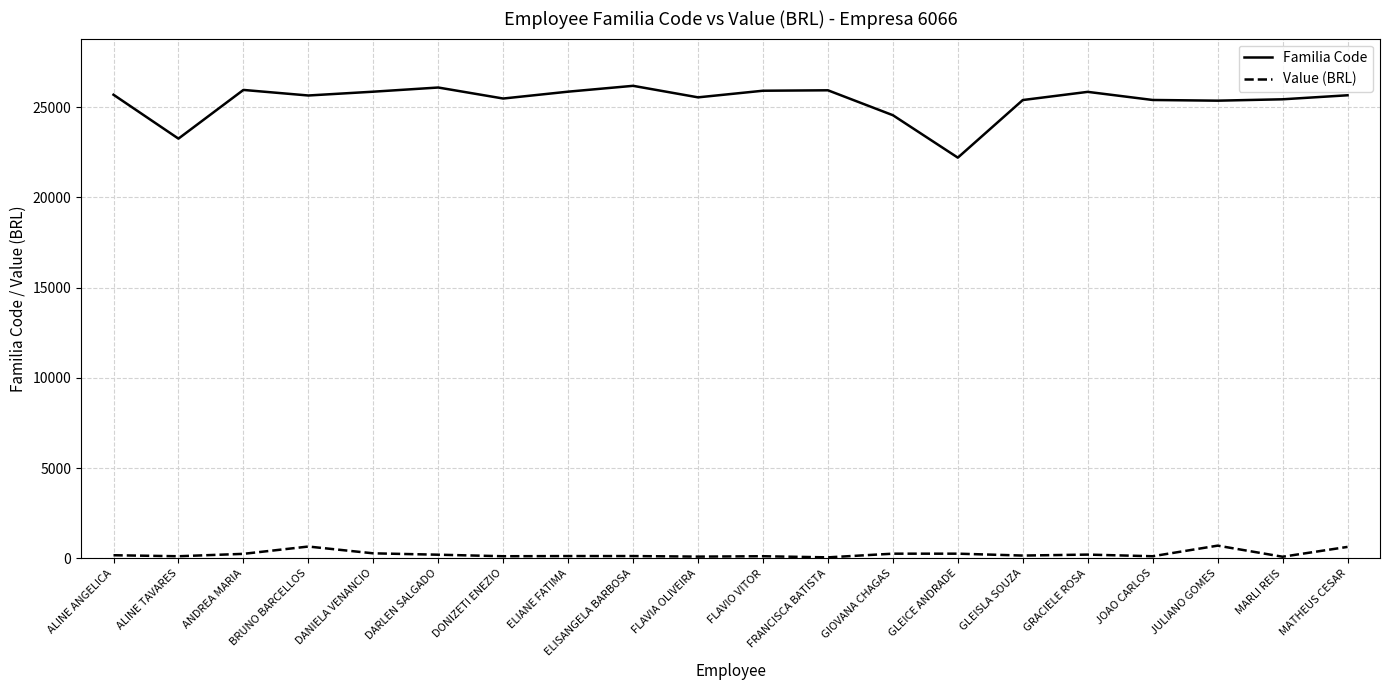

What is the difference between the maximum and minimum values in the Value (BRL) series?

649.2